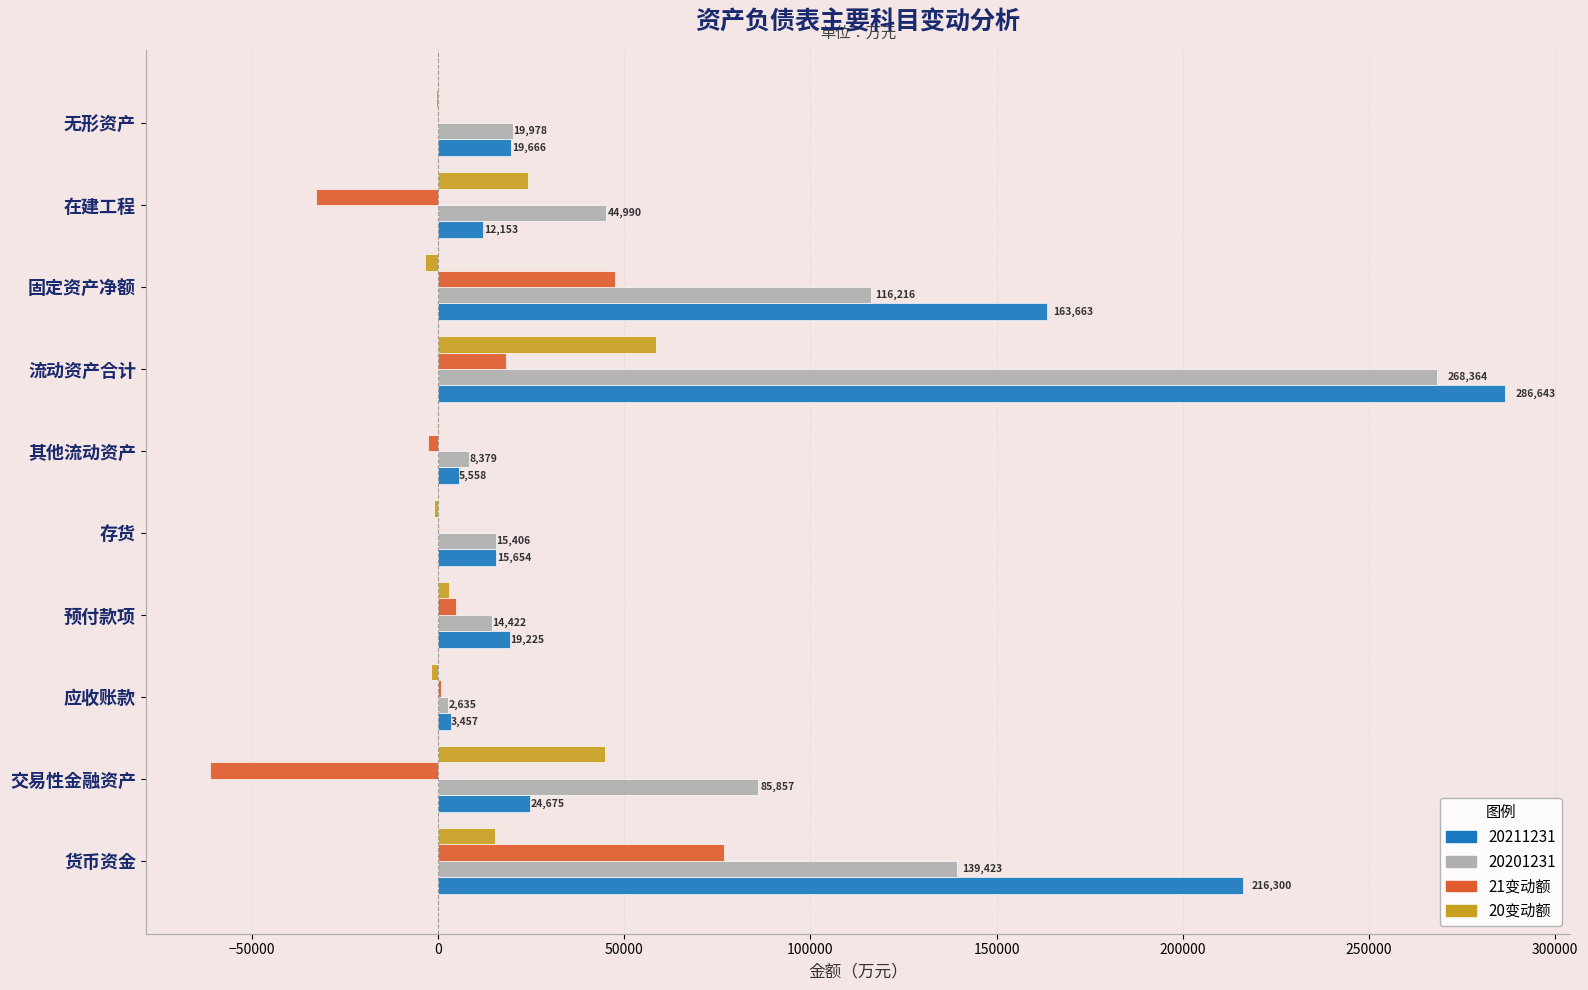

Which category has the highest value in the 21变动额 series?

货币资金